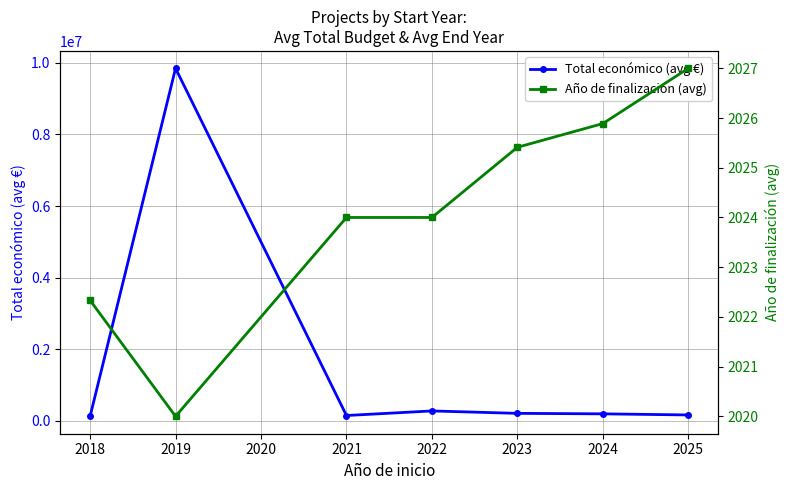

Reading left to right, what are all the values shown in this chart?

Total económico (avg €): 126969.7	9847932.0	149782.5	277404.1	209954.4	196078.0	165312.0
Año de finalización (avg): 2022.3	2020.0	2024.0	2024.0	2025.4	2025.9	2027.0